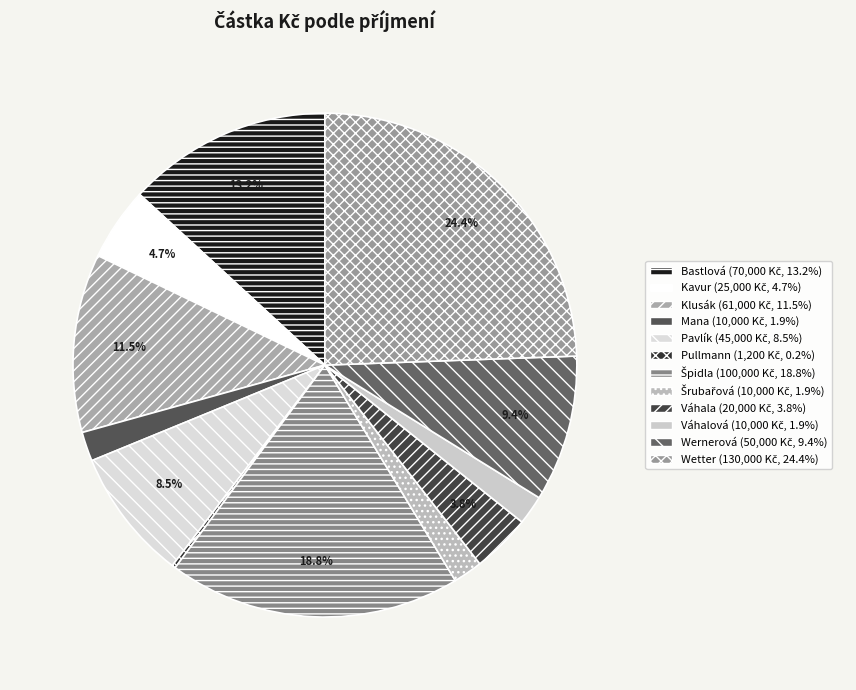

The Váhala slice represents 4% of the pie. True or false?

True